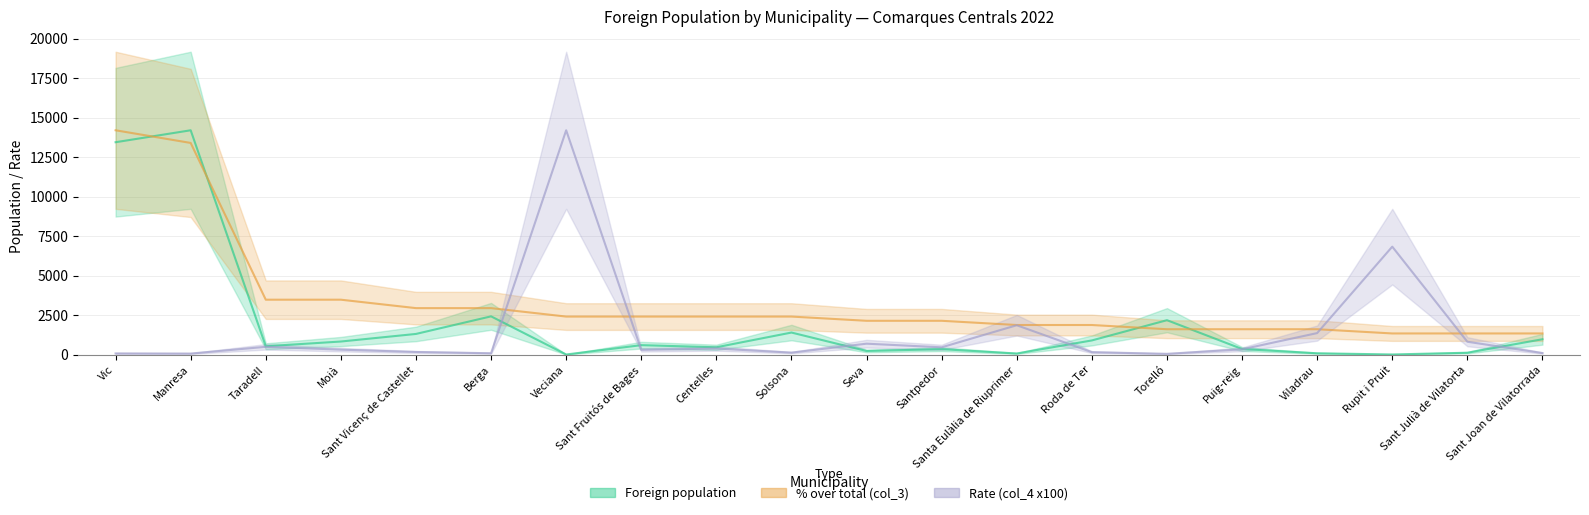

At which category does the chart reach its minimum across all series?

Veciana